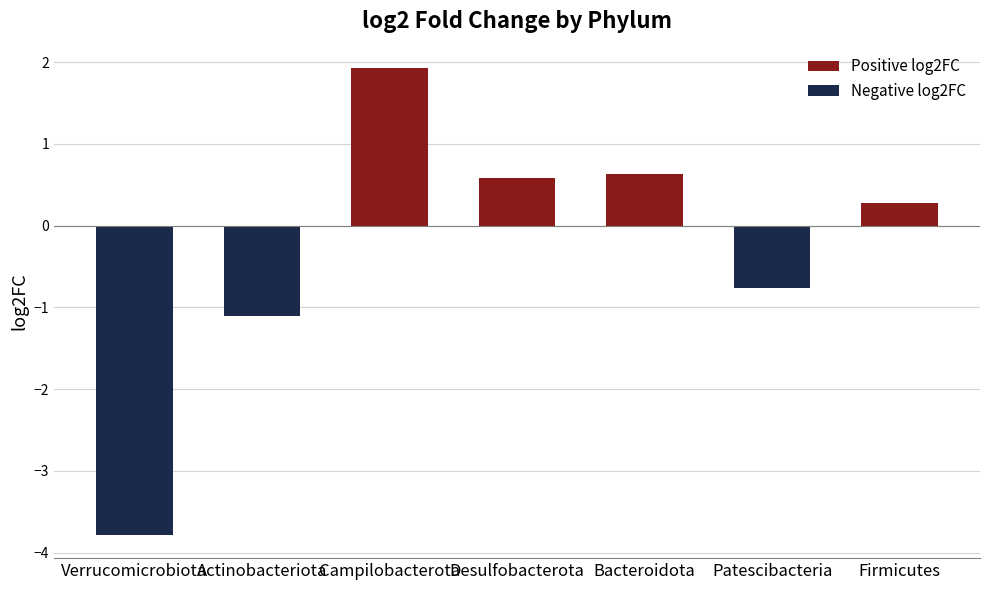

At which label does the data first exceed 0?

Campilobacterota